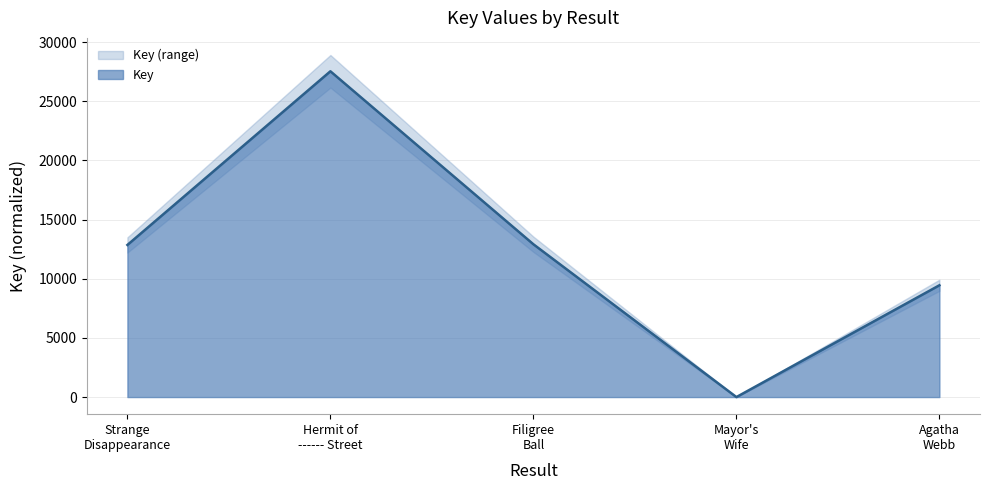

The value at Agatha Webb is 4929. True or false?

False